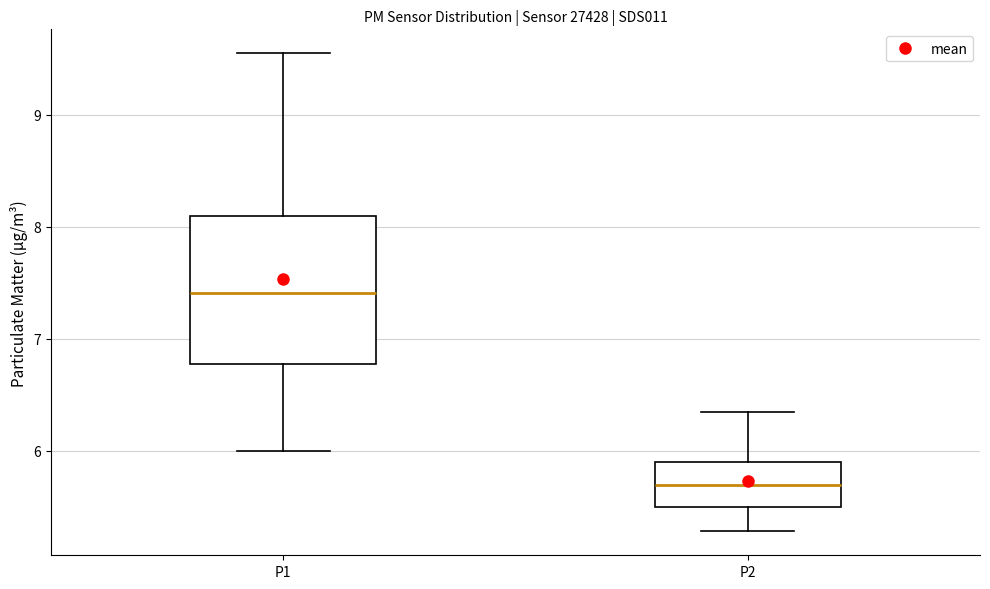

Reading left to right, transcribe this box plot: for each box, give where its median line is, the range the box spans, and where its two whiskers end, as read against the y-axis. The values are not printed on the chart, so give them approximately, as read against the axis.

P1: median 7.4, box 6.8 to 8.1, whiskers 6.0 to 9.6
P2: median 5.7, box 5.5 to 5.9, whiskers 5.3 to 6.4